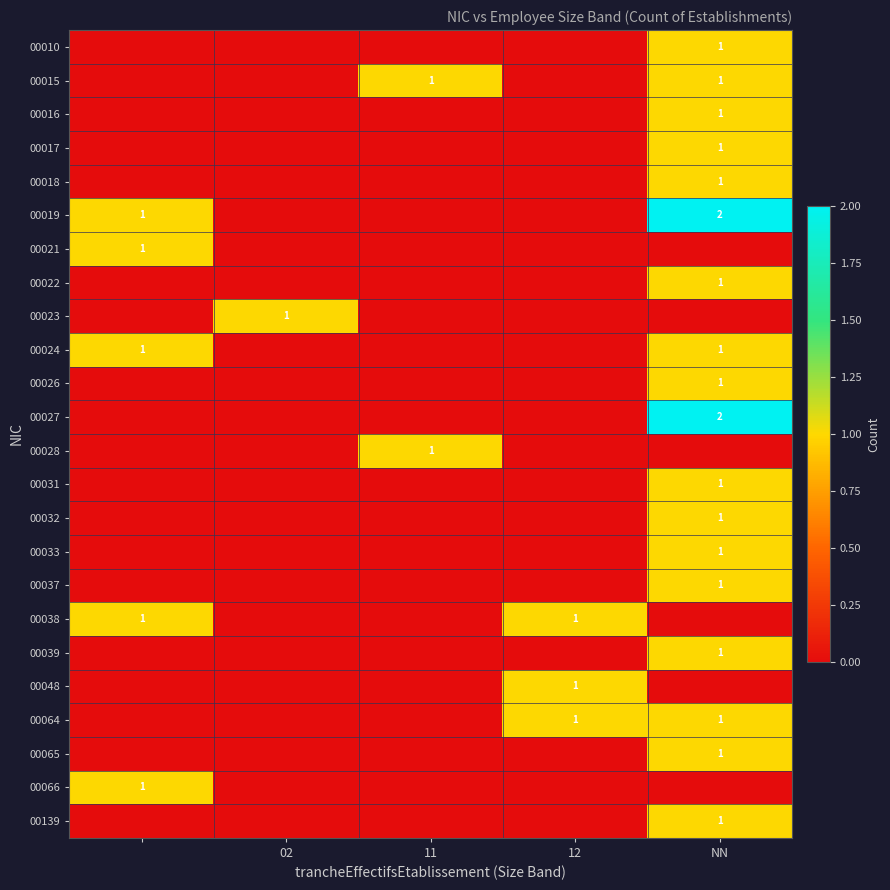

The value of 00024 at NN is 1. True or false?

True